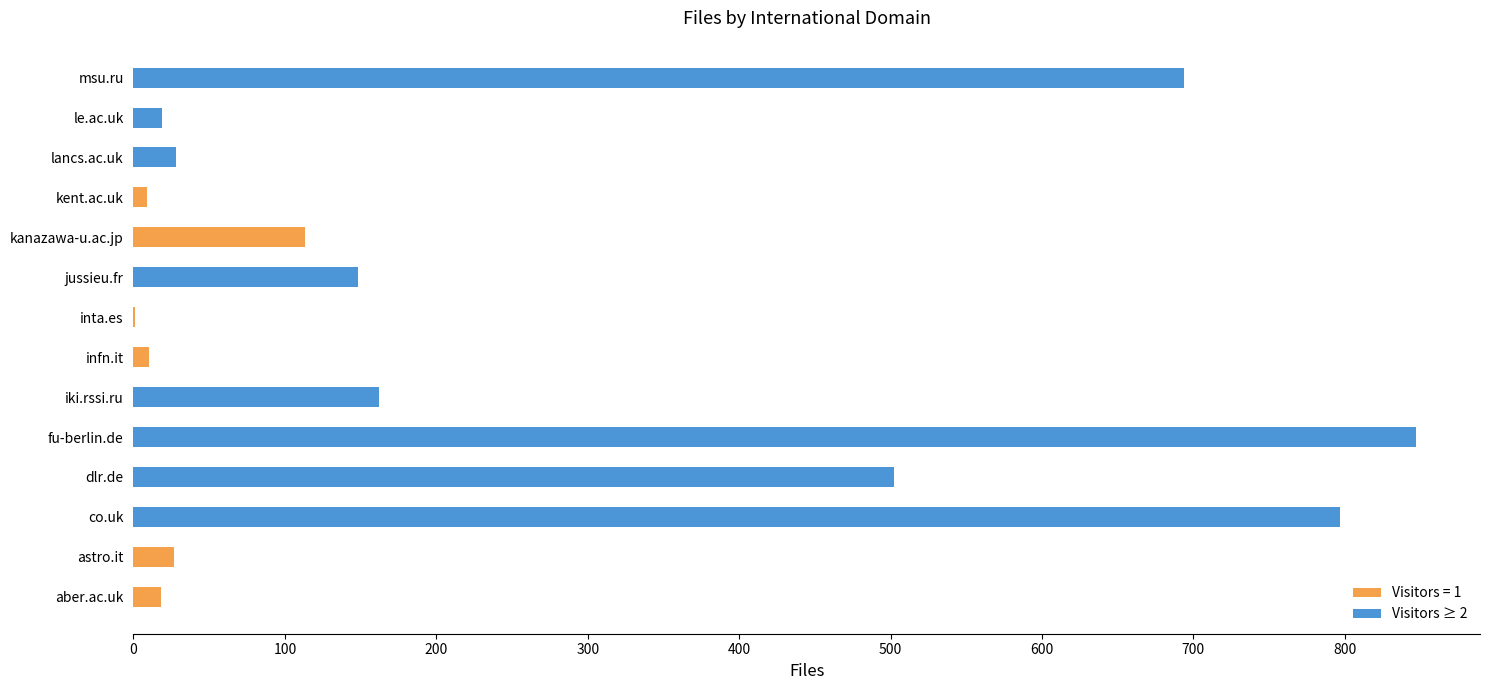

List the labels in order of value, smallest first.

inta.es, kent.ac.uk, infn.it, aber.ac.uk, le.ac.uk, astro.it, lancs.ac.uk, kanazawa-u.ac.jp, jussieu.fr, iki.rssi.ru, dlr.de, msu.ru, co.uk, fu-berlin.de